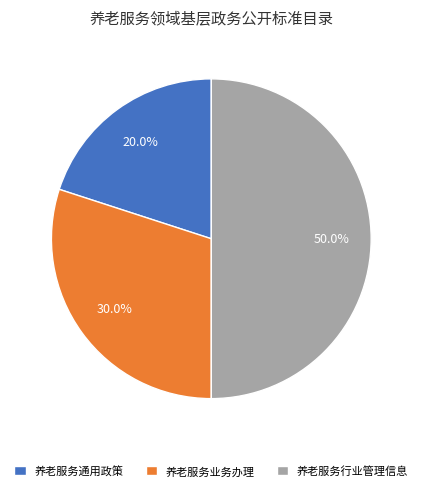

To the nearest percent, what portion does 养老服务业务办理 represent?

30%